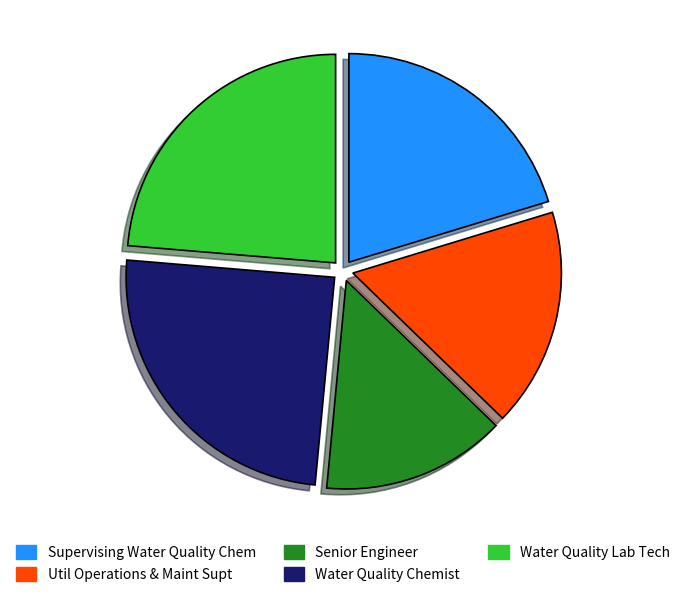

Which category has the smallest portion of the pie?

Senior Engineer